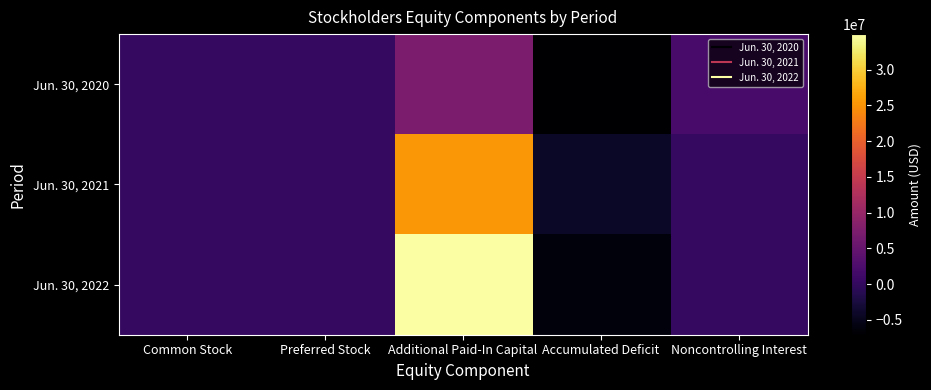

List the series in order of their overall mean, highest first.

Jun. 30, 2022, Jun. 30, 2021, Jun. 30, 2020